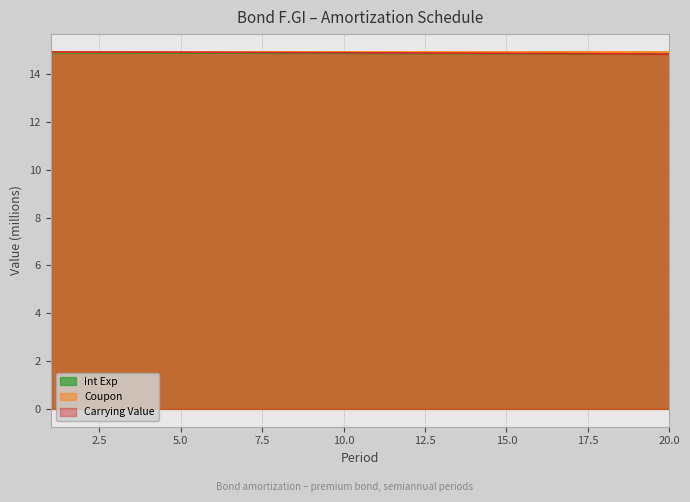

True or false: Carrying Value has more than 0 points higher than both neighbors.

False